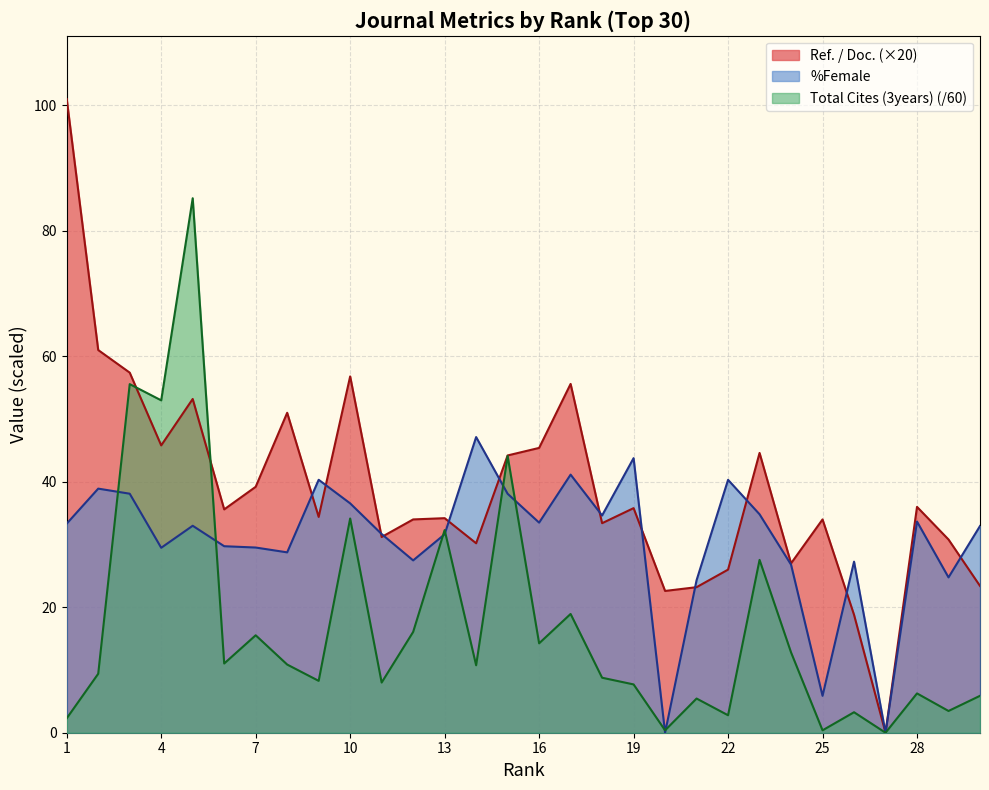

What is the approximate value of %Female at 18?

34.6